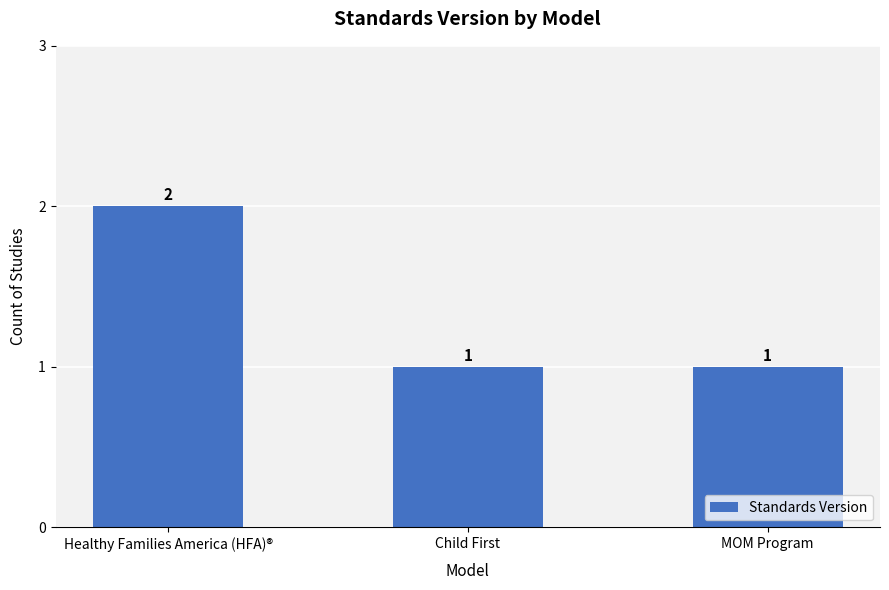

What is the sum of all values?

4